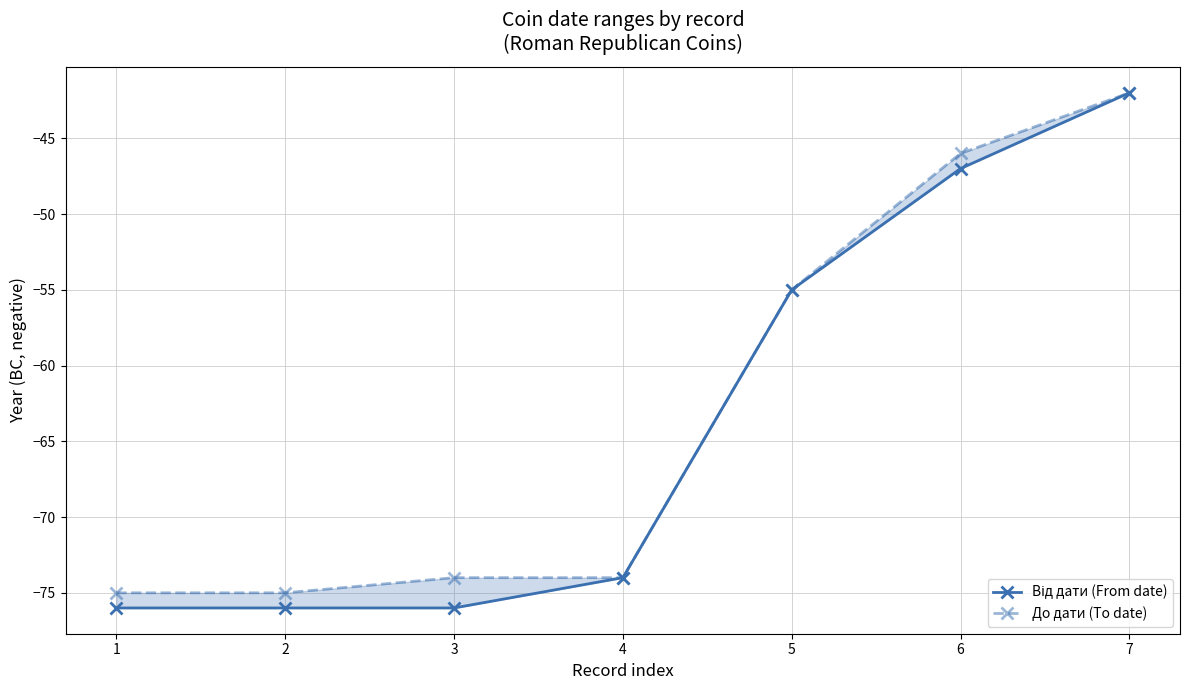

What is the difference between the second highest and second lowest values in the До дати (To date) series?

29